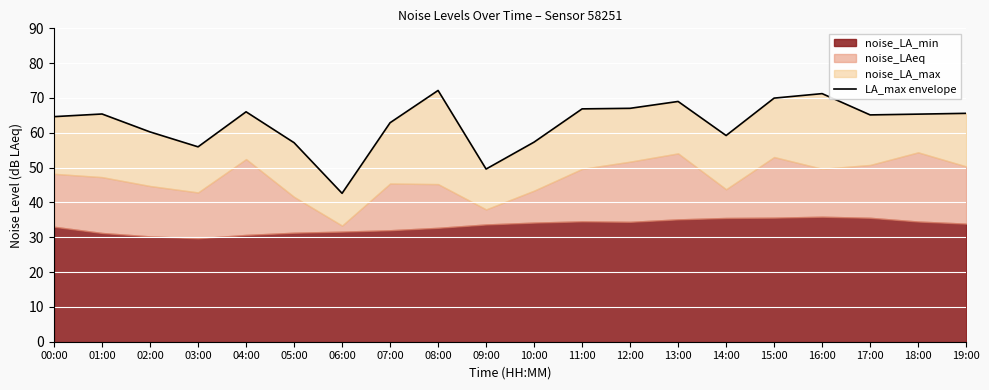

Is it true that the value at 04:00 is 66.0?

True